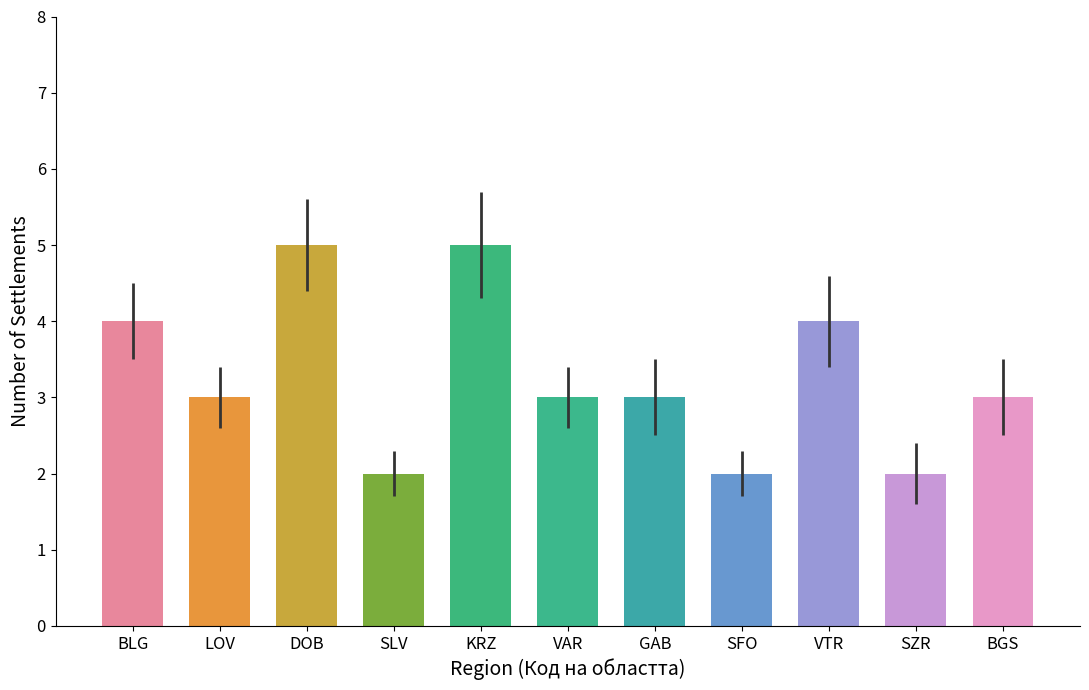

What position from the left is LOV?

2